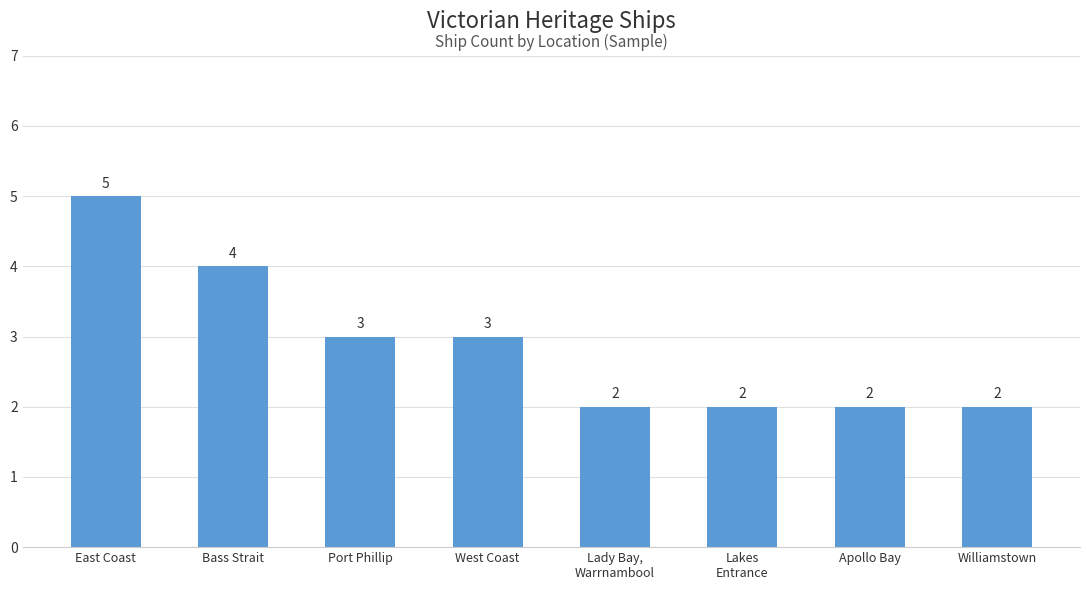

The value at Lady Bay,
Warrnambool is 3. True or false?

False